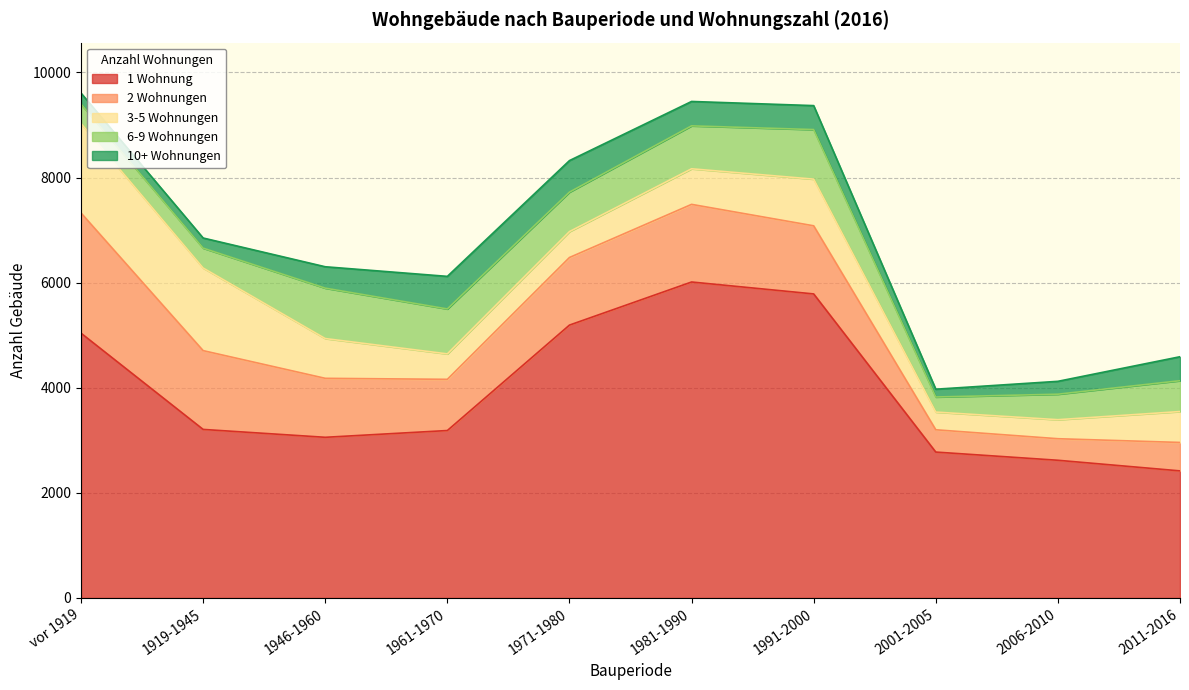

Which category has the highest value in the 1 Wohnung series?

1981-1990